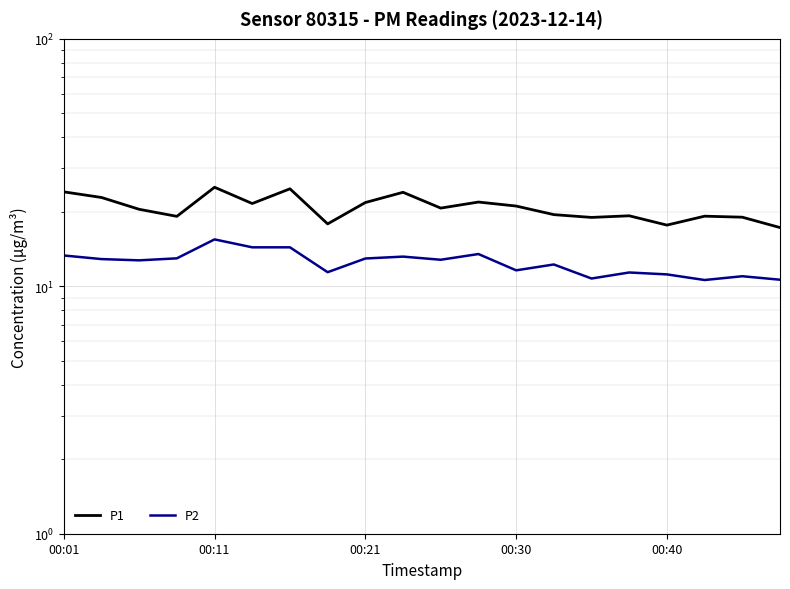

True or false: P2 and P1 intersect in this chart.

False